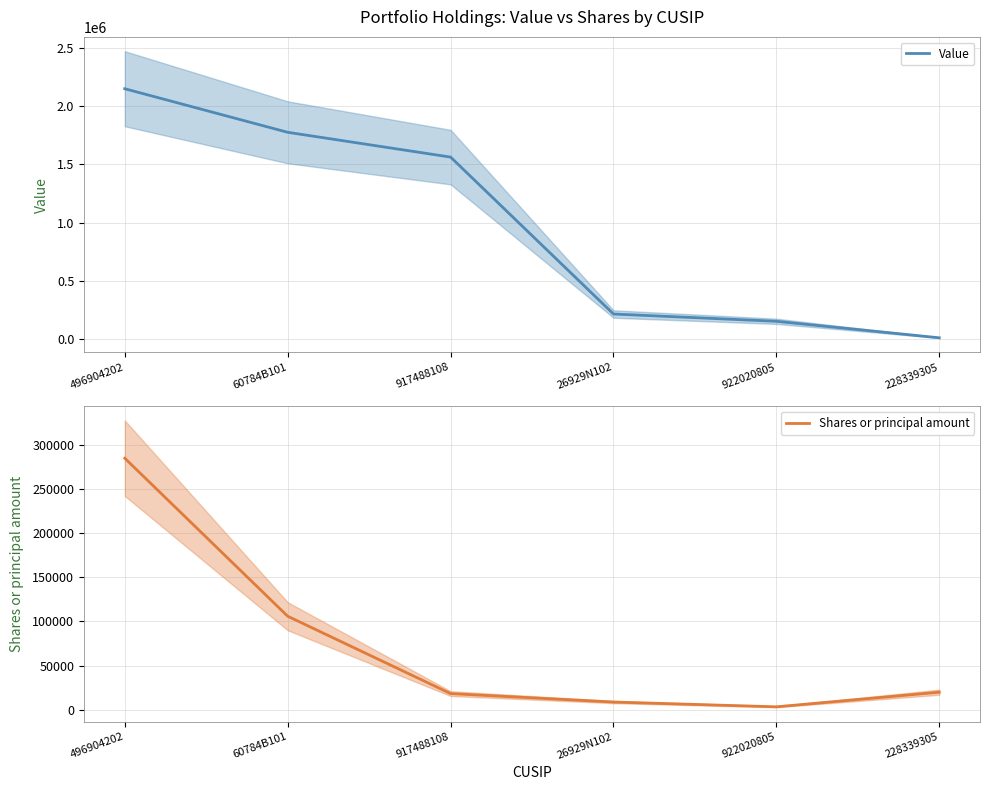

Where do Shares or principal amount and Value first cross each other?

922020805 and 228339305